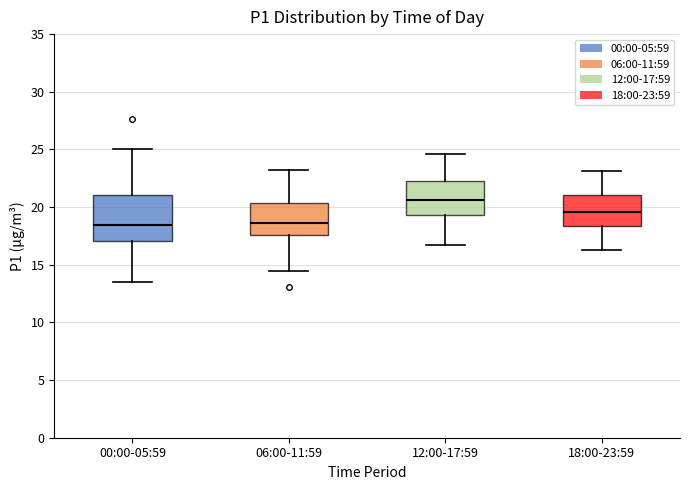

Which box is the tallest, from its lower edge to its upper edge?

00:00-05:59